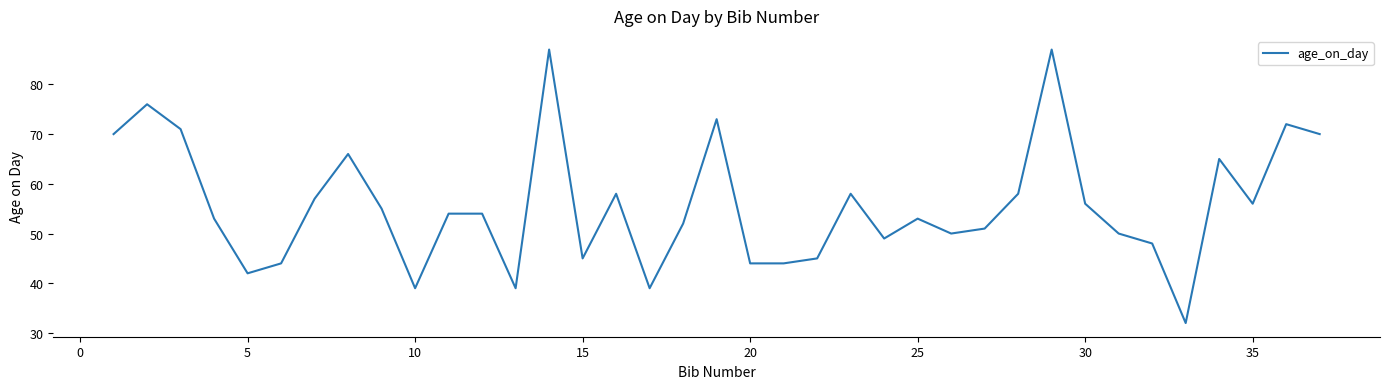

What is the sum of all values?

2062